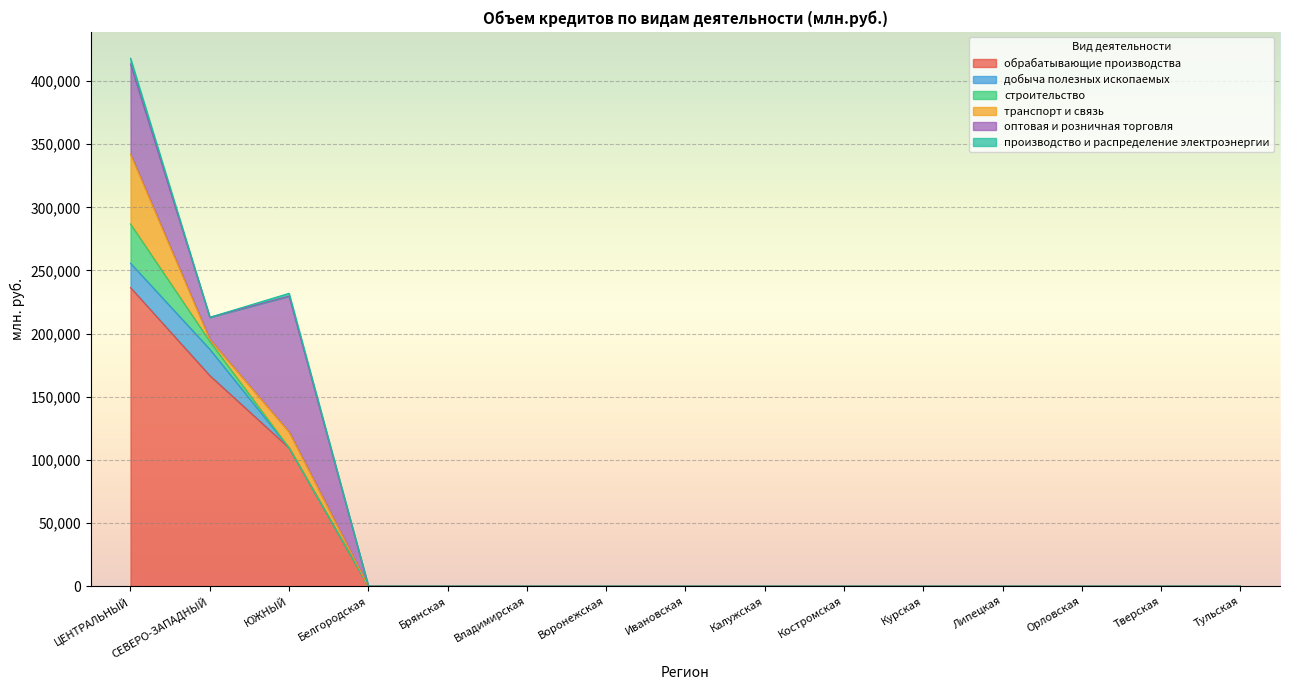

Is the value of транспорт и связь at Калужская greater than the value of строительство at Калужская?

No